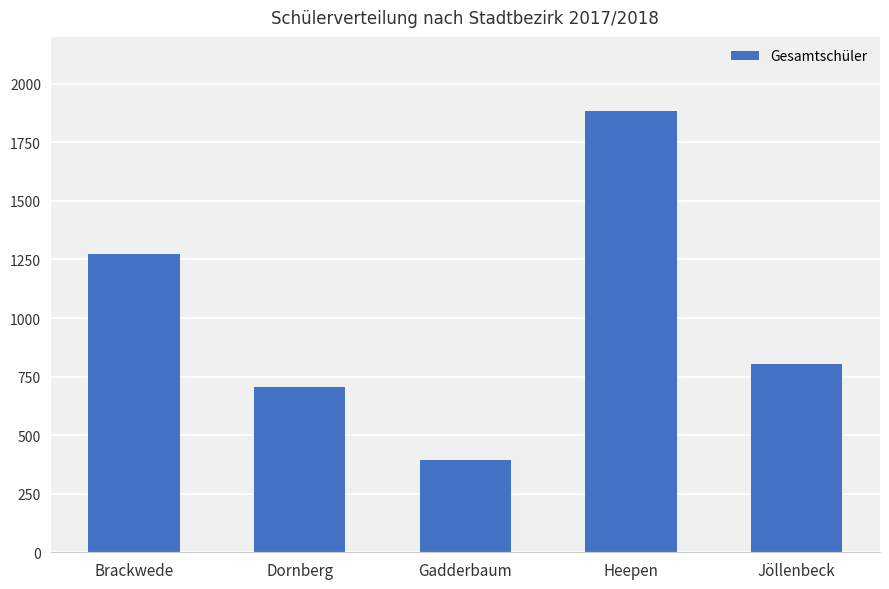

Reading left to right, list all the values displayed in this chart.

1273	706	395	1885	804